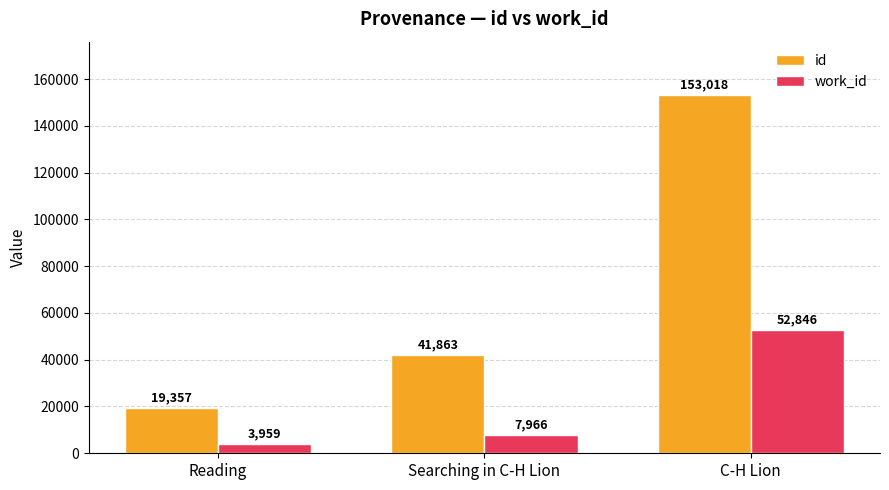

What is the average value of the work_id series?

21590